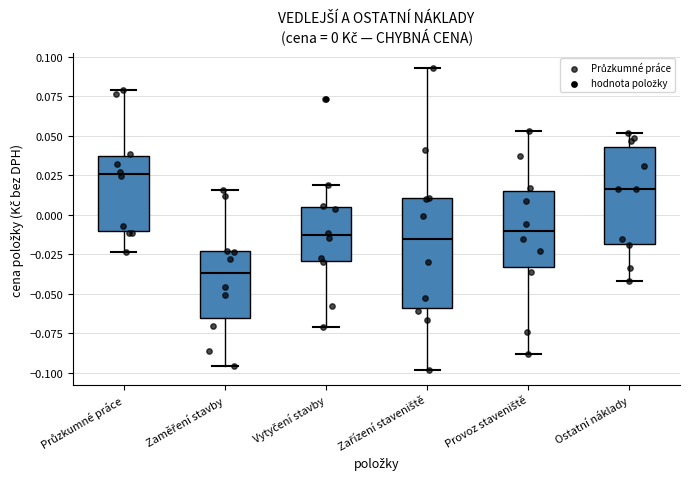

Comparing the boxes themselves (not the whiskers), which one is the tallest?

Zařízení staveniště